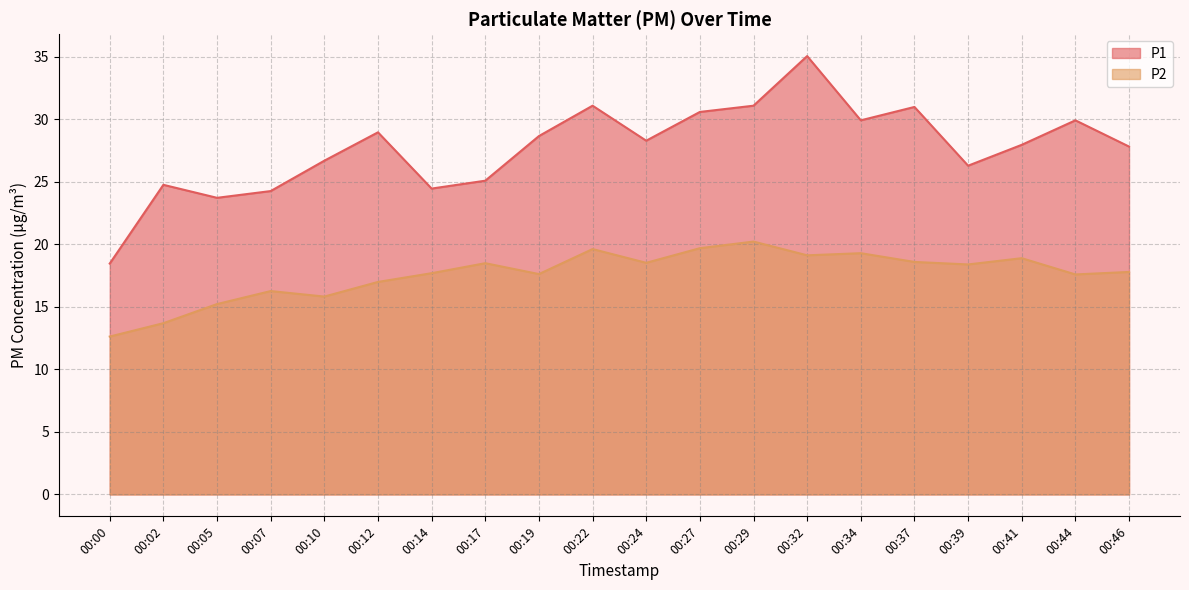

Which series has the largest range (max minus min)?

P1